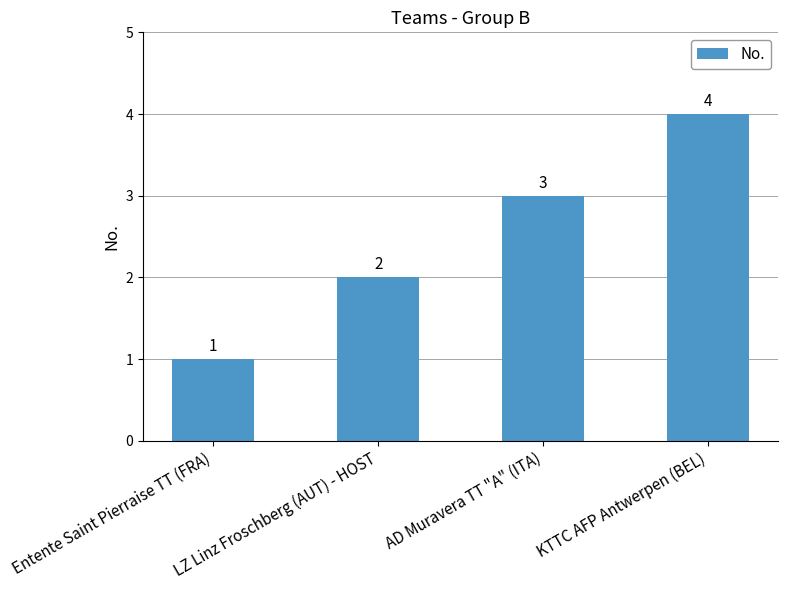

What is the approximate value at AD Muravera TT "A" (ITA)?

3